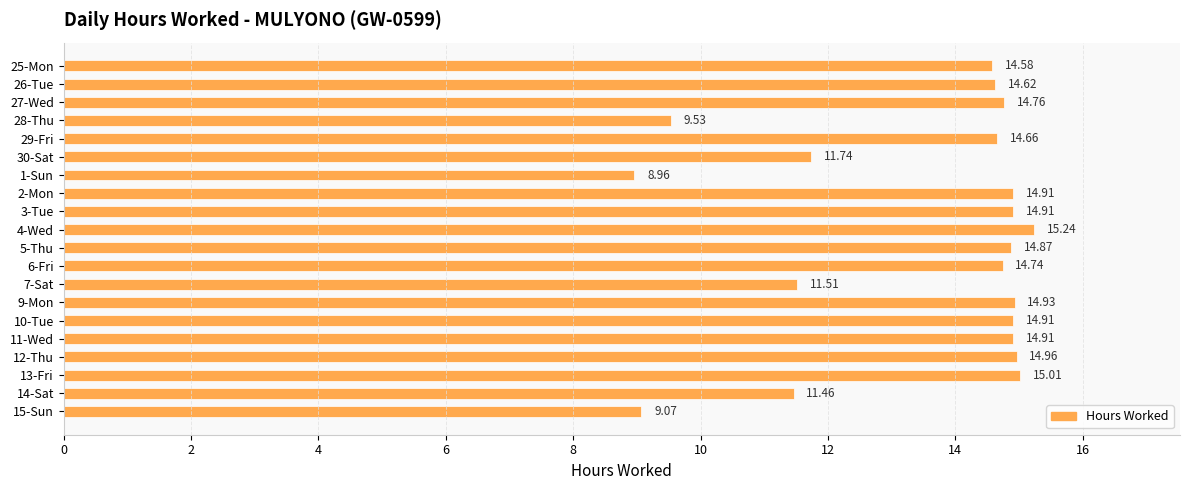

Which has a higher value, 2-Mon or 15-Sun?

2-Mon